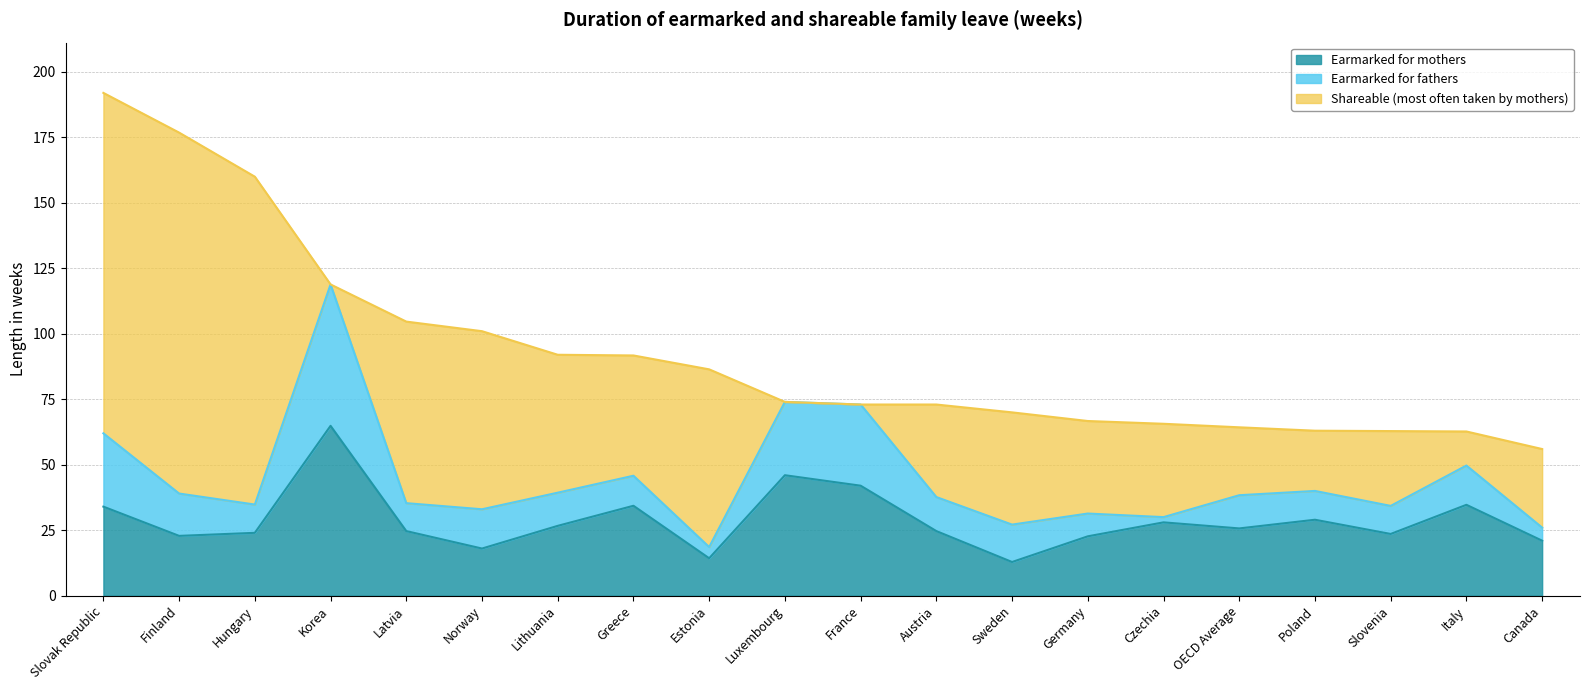

True or false: Earmarked for fathers has a value of 10.8 at Hungary.

True